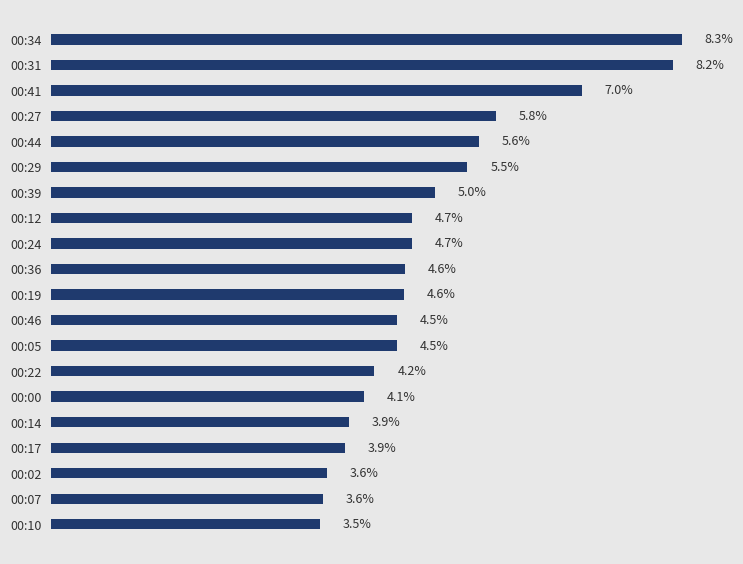

Where is the data nearest to the value 5?

00:39